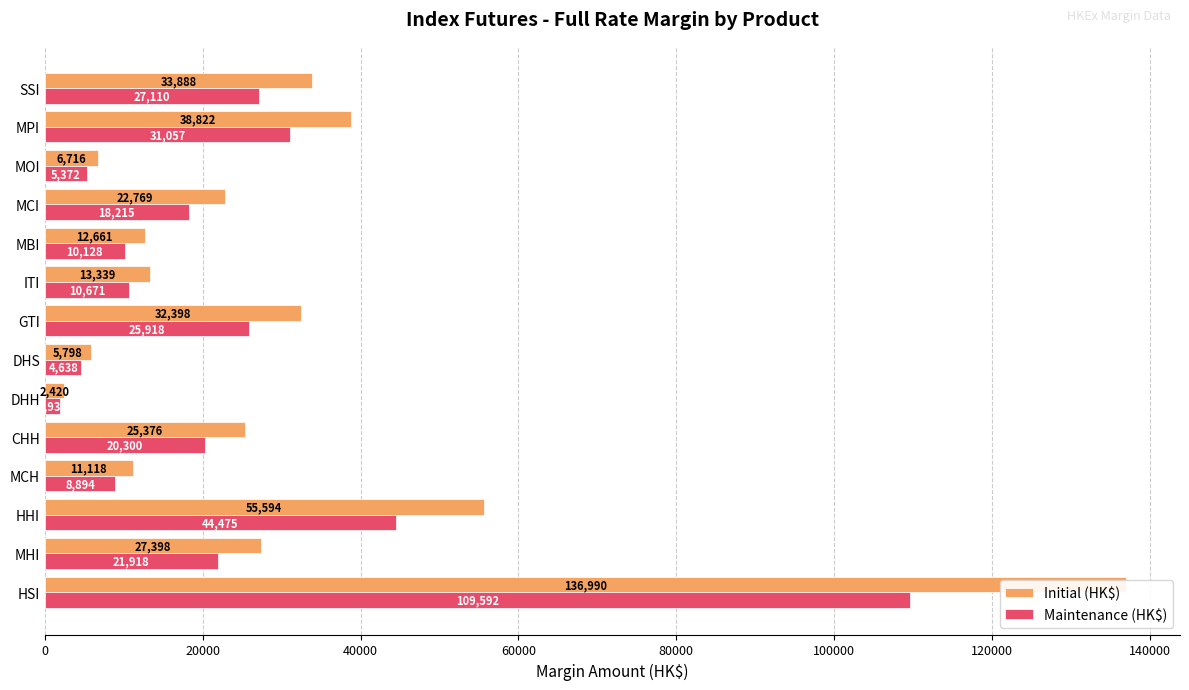

What is the spread (max minus min) of values at HSI?

27398